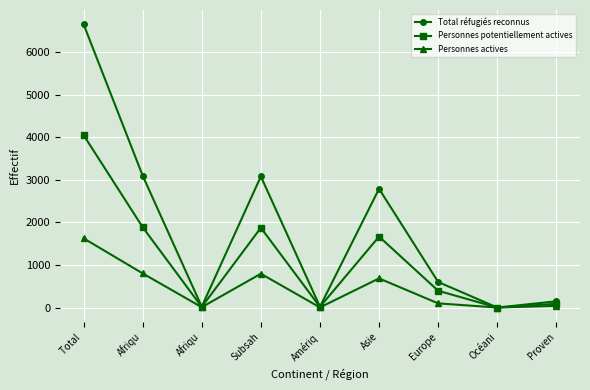

How many data points in Total réfugiés reconnus are less than 600?

4